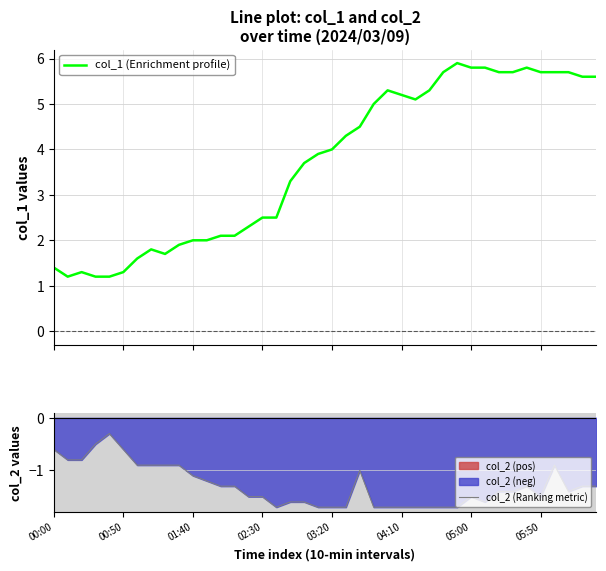

What is the minimum value for col_1 (Enrichment profile)?

1.2